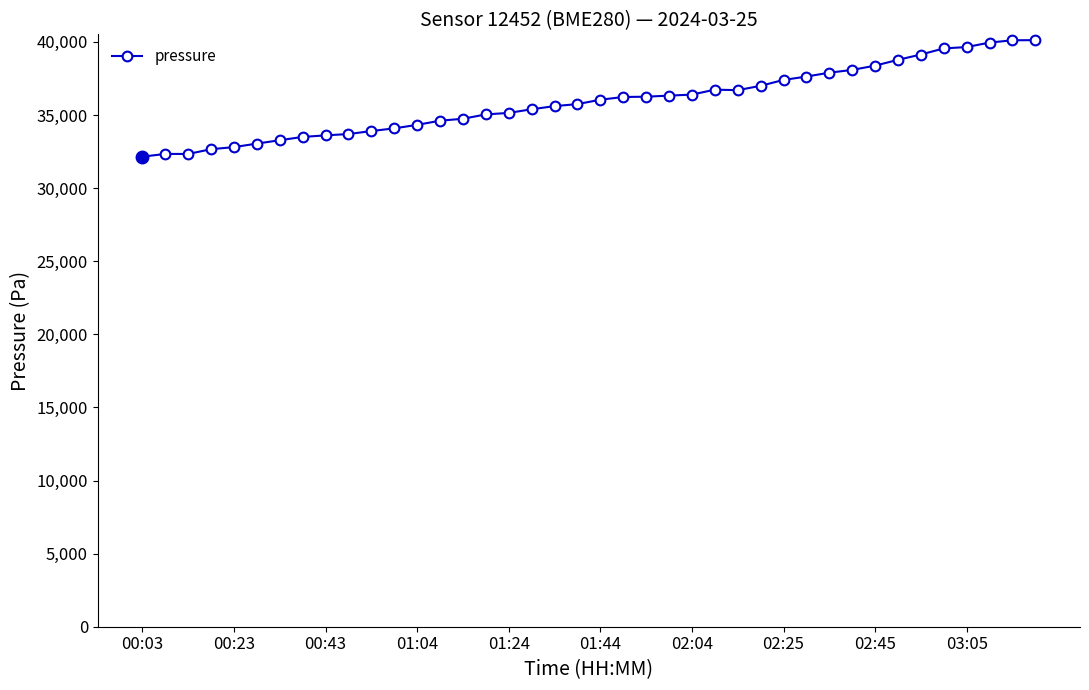

What is the sum of all values?

1436422.6